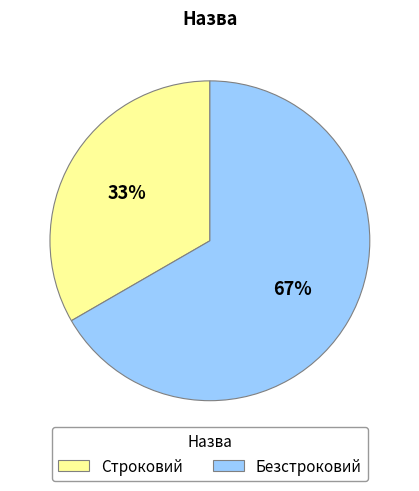

Which has a higher value, Строковий or Безстроковий?

Безстроковий